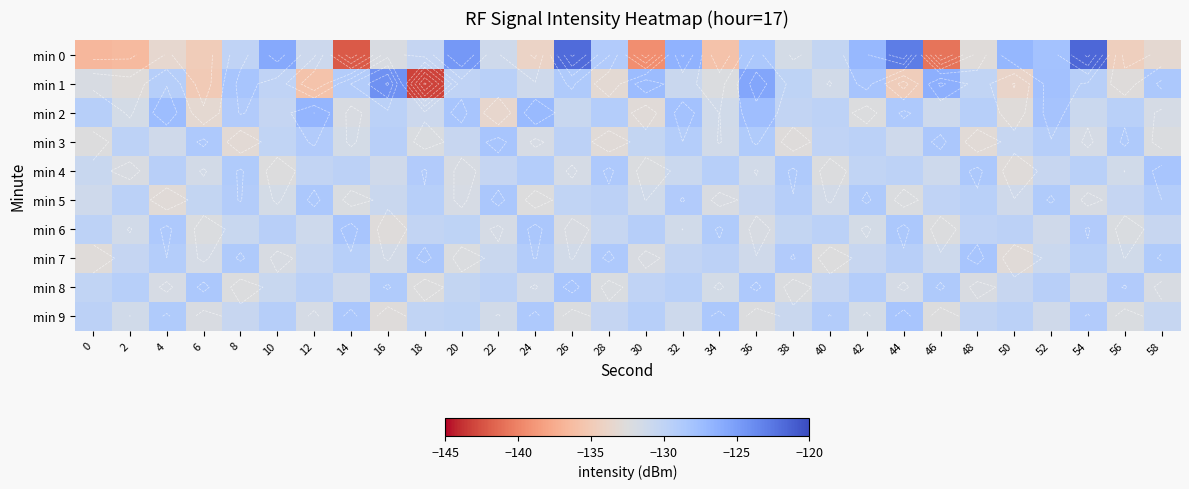

How many data points in min 2 are less than -129?

21